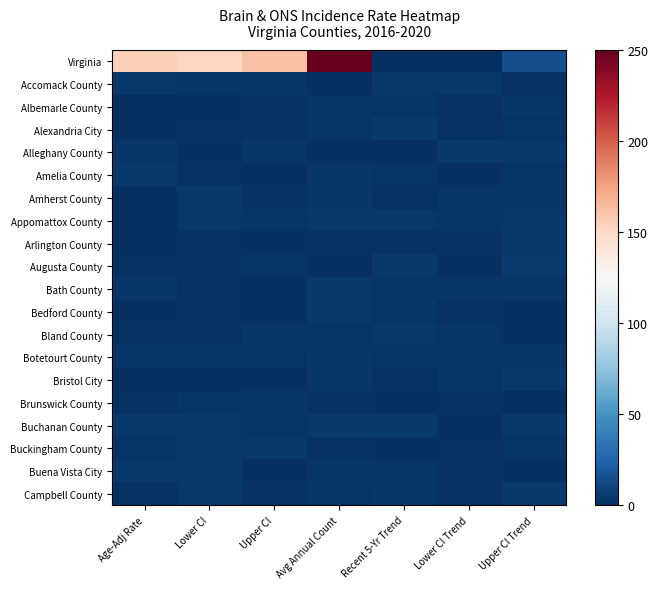

What is the difference between the highest and lowest values at Avg Annual Count?

249.9